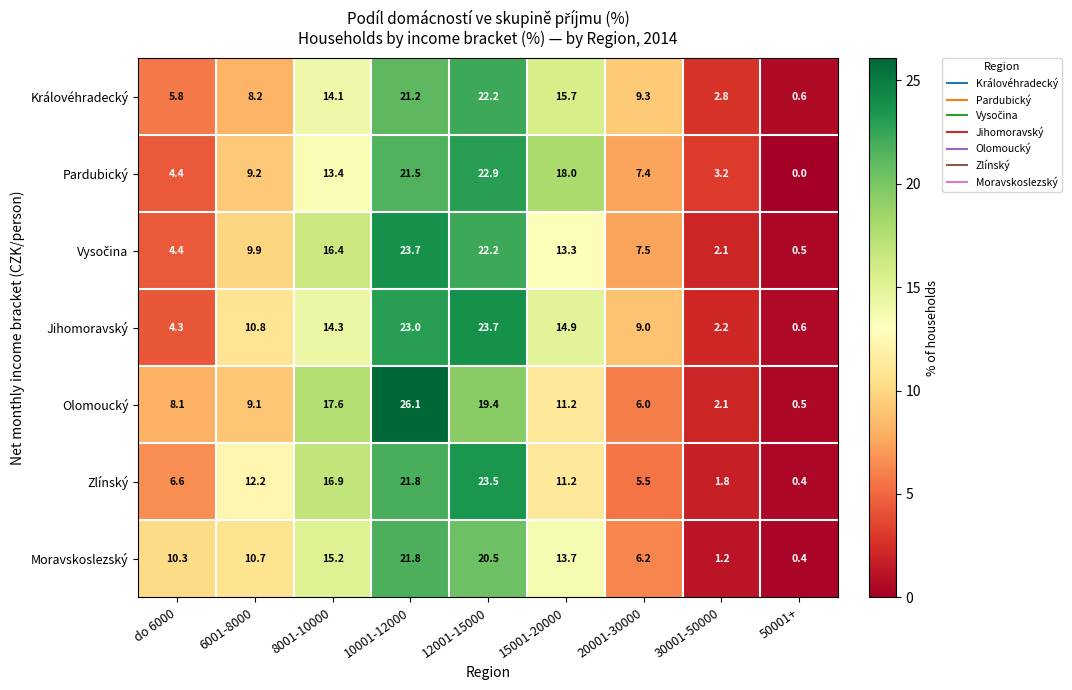

Which series has the largest range (max minus min)?

Olomoucký